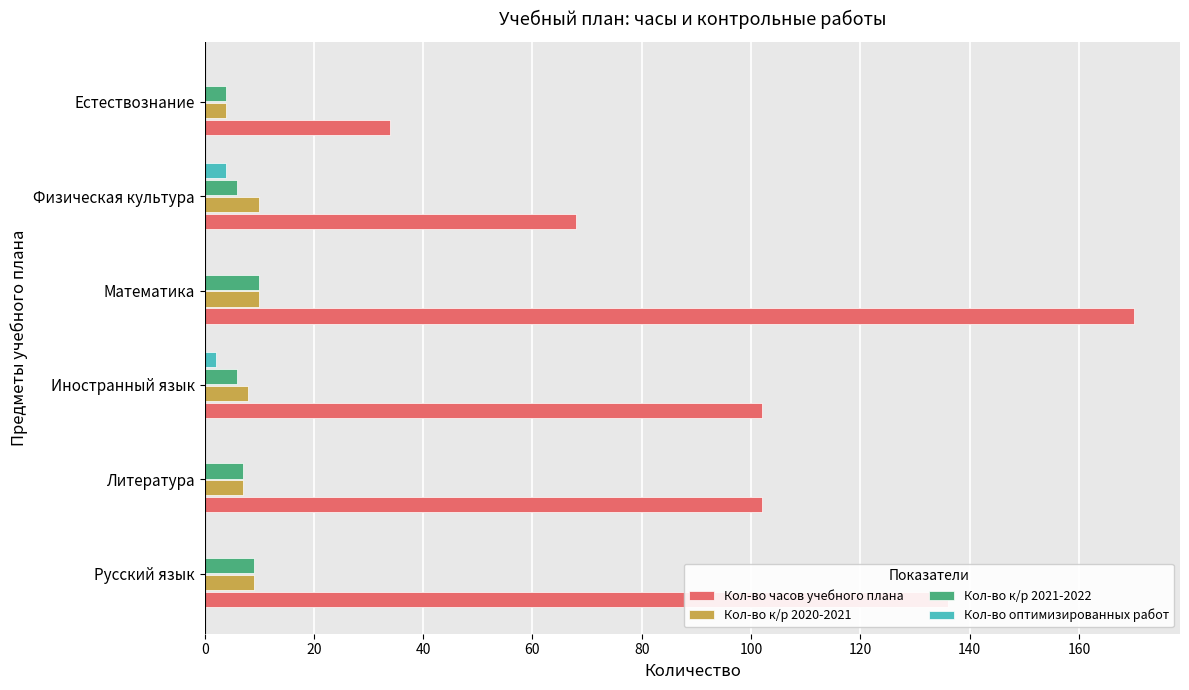

Between Русский язык and Иностранный язык, which series saw the biggest shift?

Кол-во часов учебного плана